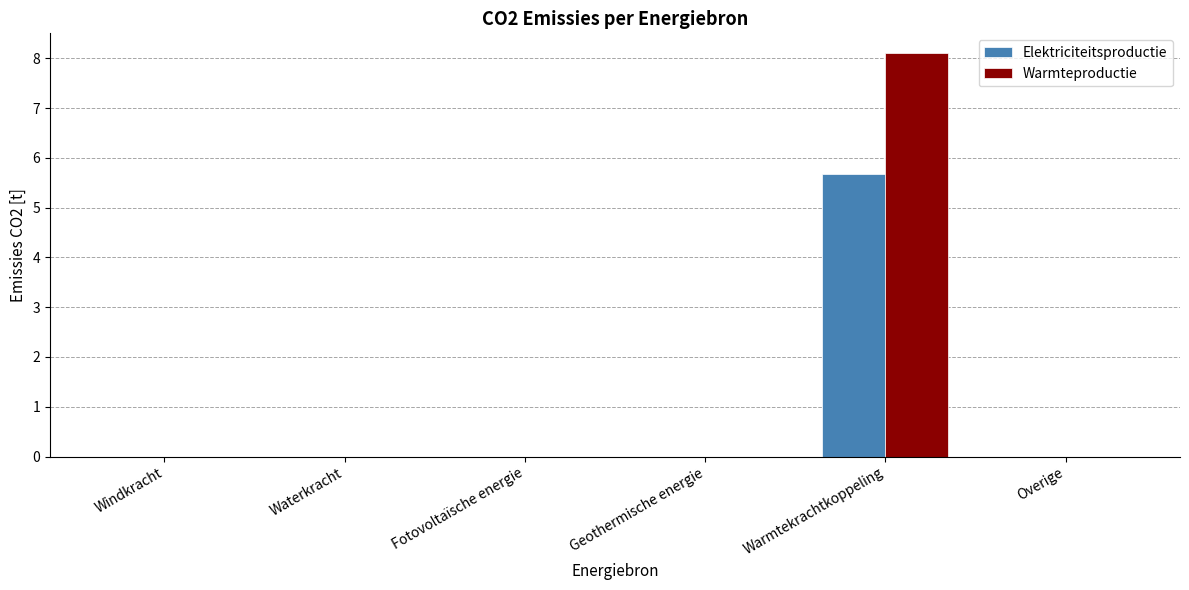

Reading left to right, transcribe all the data shown in this chart.

Elektriciteitsproductie: Windkracht=0.0	Waterkracht=0.0	Fotovoltaïsche energie=0.0	Geothermische energie=0.0	Warmtekrachtkoppeling=5.7	Overige=0.0
Warmteproductie: Windkracht=0.0	Waterkracht=0.0	Fotovoltaïsche energie=0.0	Geothermische energie=0.0	Warmtekrachtkoppeling=8.1	Overige=0.0